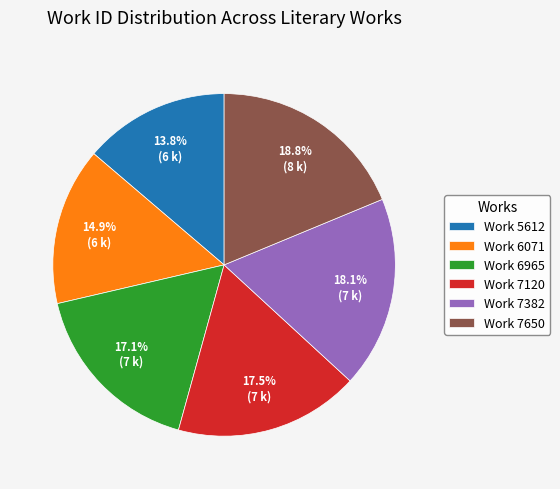

What is the total percentage of Work 6965 and Work 5612?

30.8%